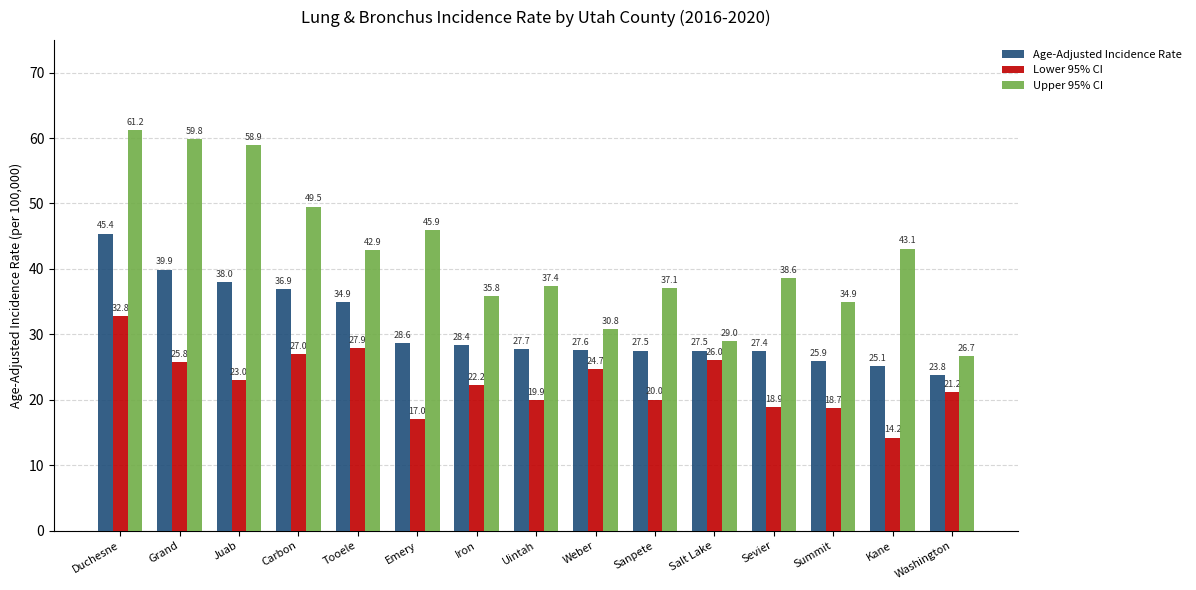

List the series in order of their overall mean, highest first.

Upper 95% CI, Age-Adjusted Incidence Rate, Lower 95% CI